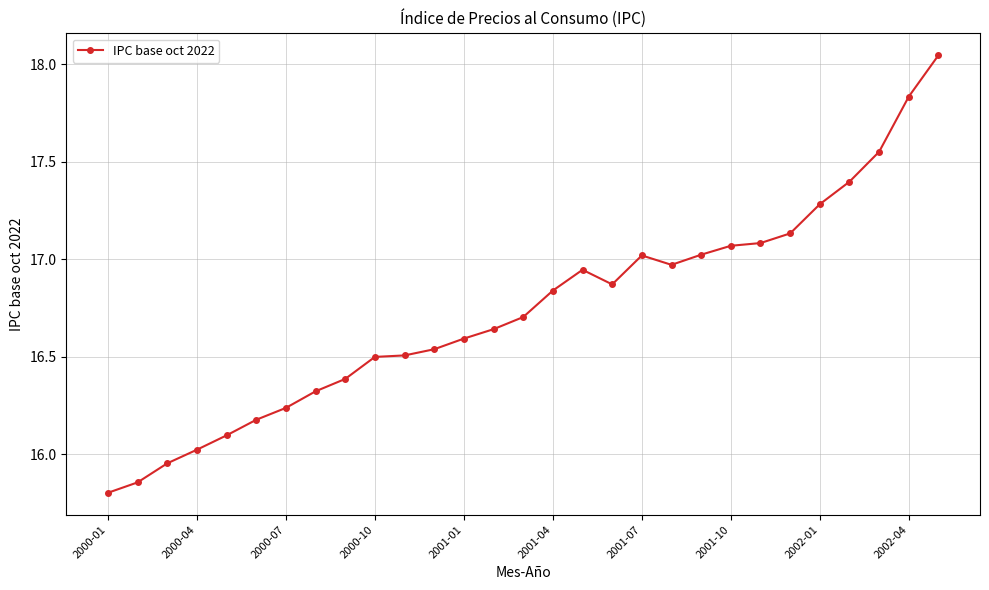

What is the value of the 8th point from the left?

16.3